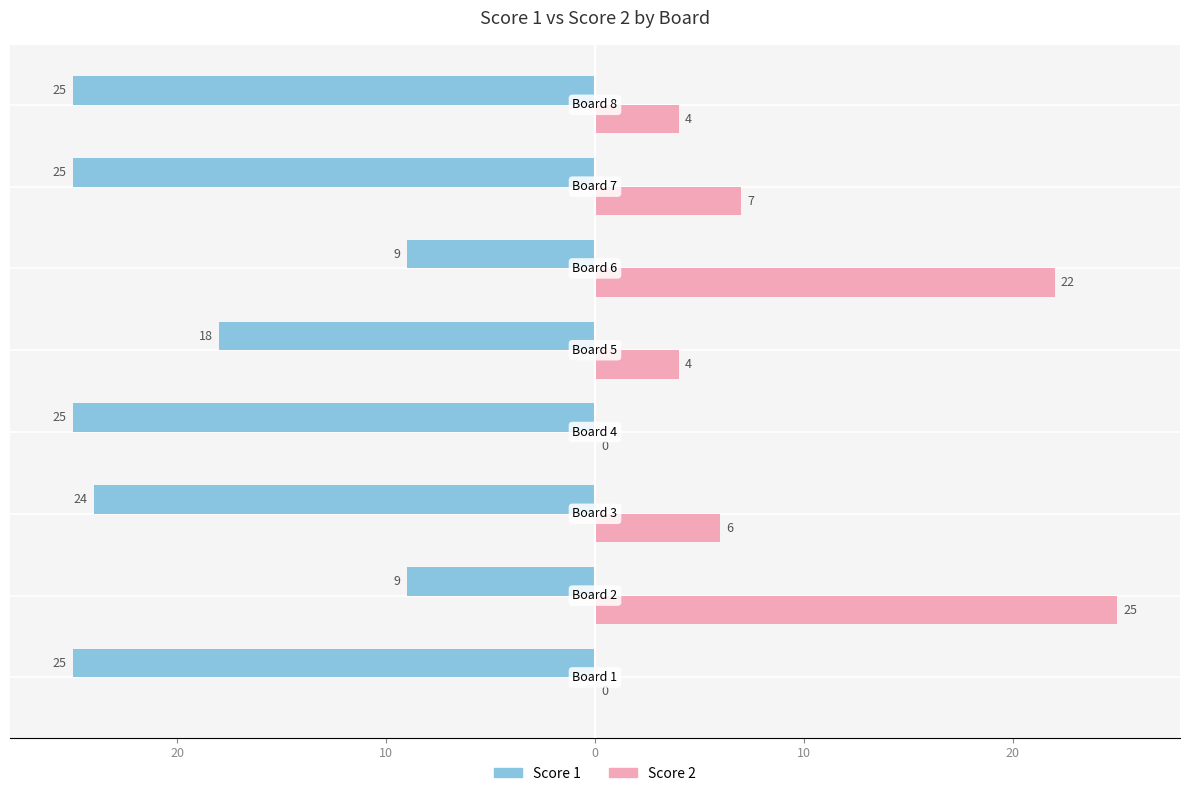

What is the maximum value shown in the chart?

25